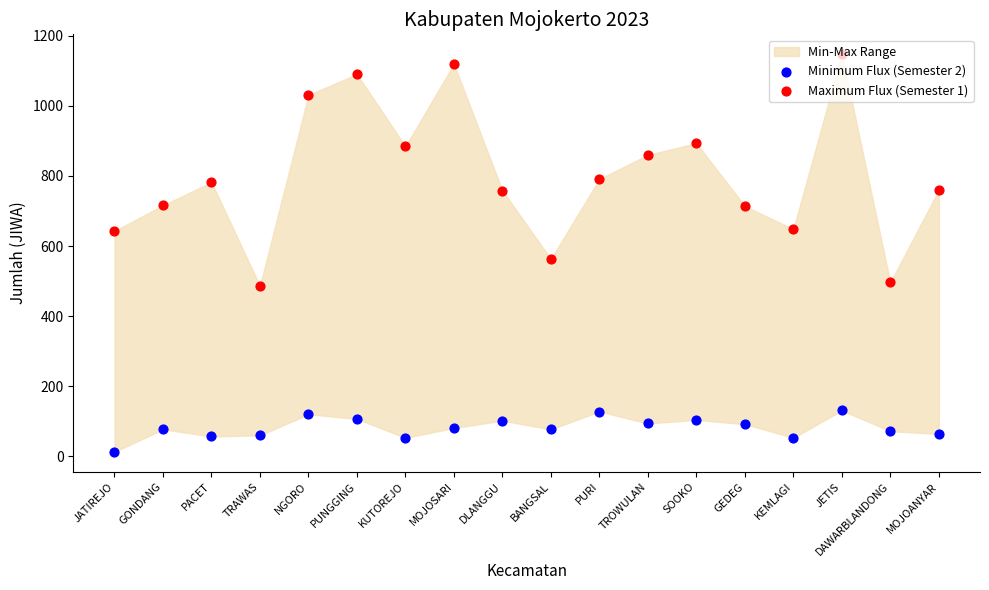

Is the value of Maximum Flux (Semester 1) at KUTOREJO greater than the value of Minimum Flux (Semester 2) at GEDEG?

Yes